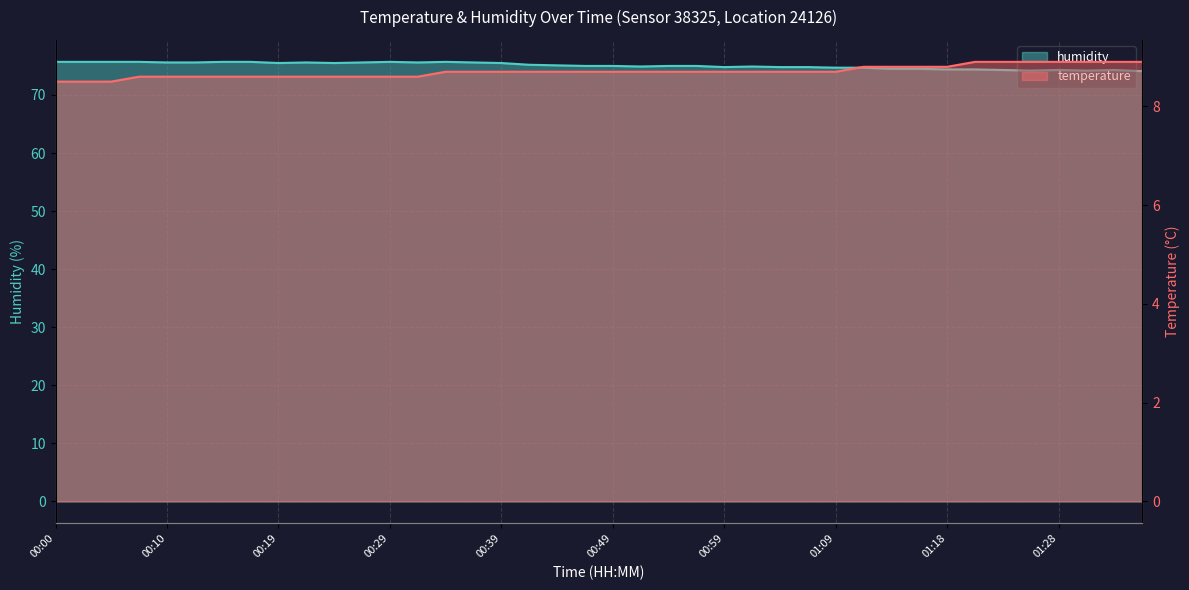

At which label does humidity first exceed 75?

00:00